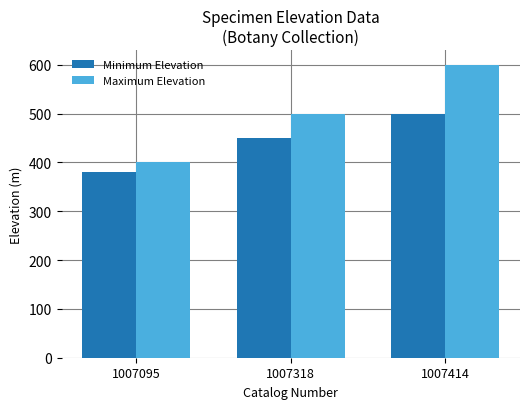

At 1007318, list the series in order from smallest to largest.

Minimum Elevation, Maximum Elevation